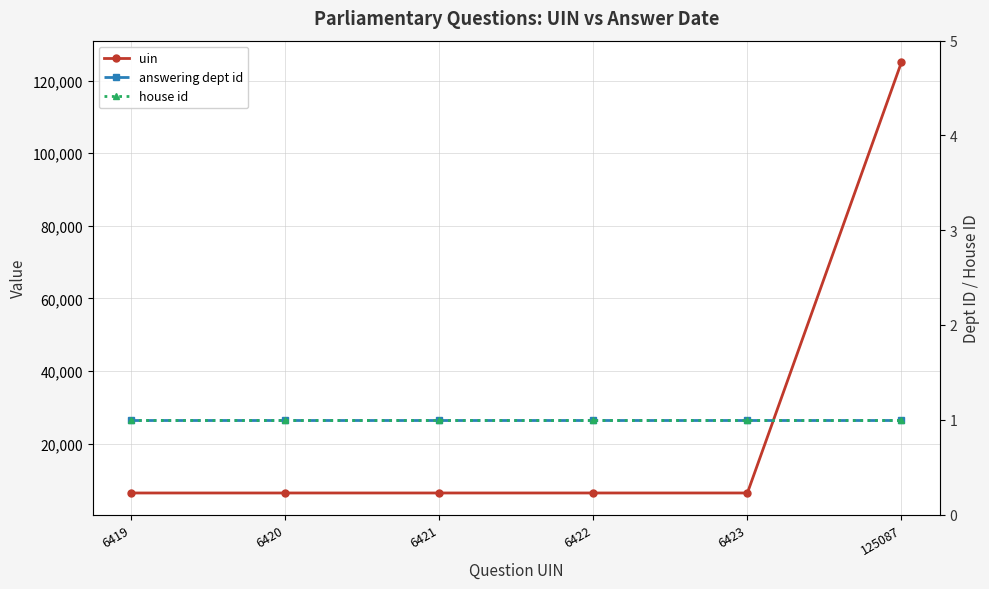

True or false: house id and uin cross at least once.

False